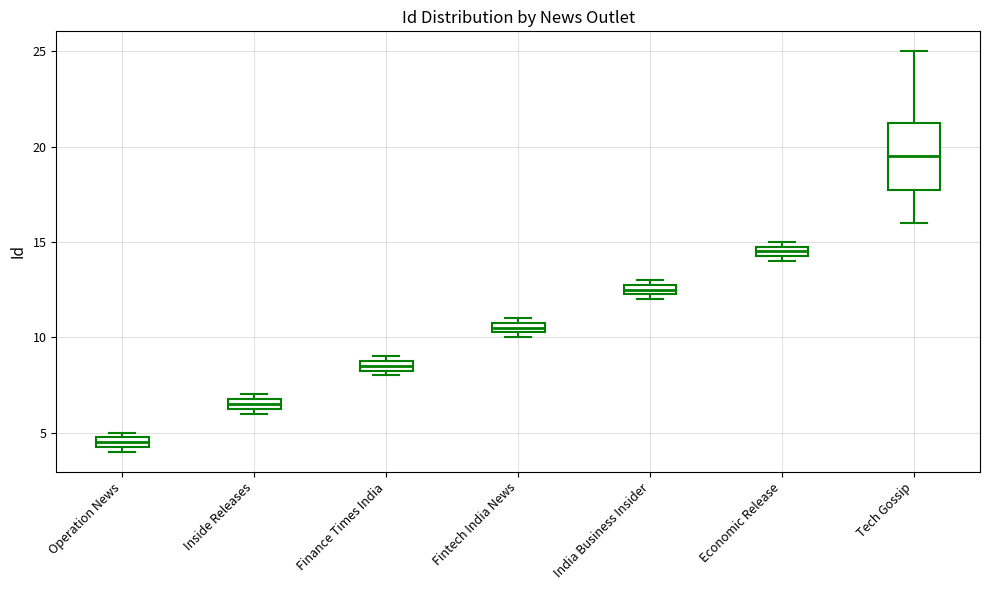

Comparing the boxes themselves (not the whiskers), which one is the tallest?

Tech Gossip